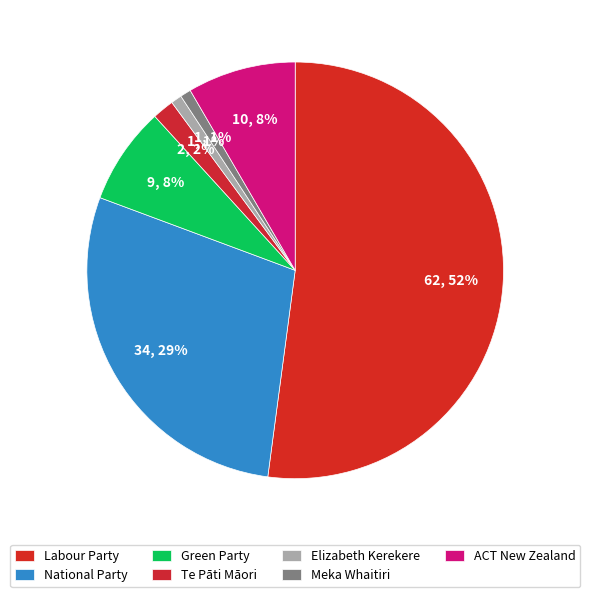

Which slice is the largest?

Labour Party